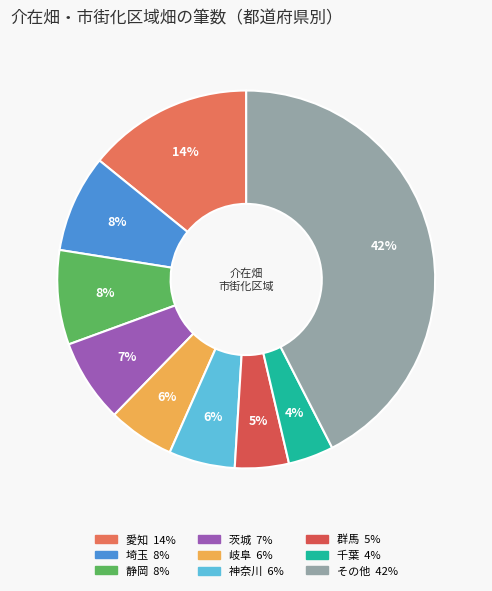

Count the number of slices in the pie.

9